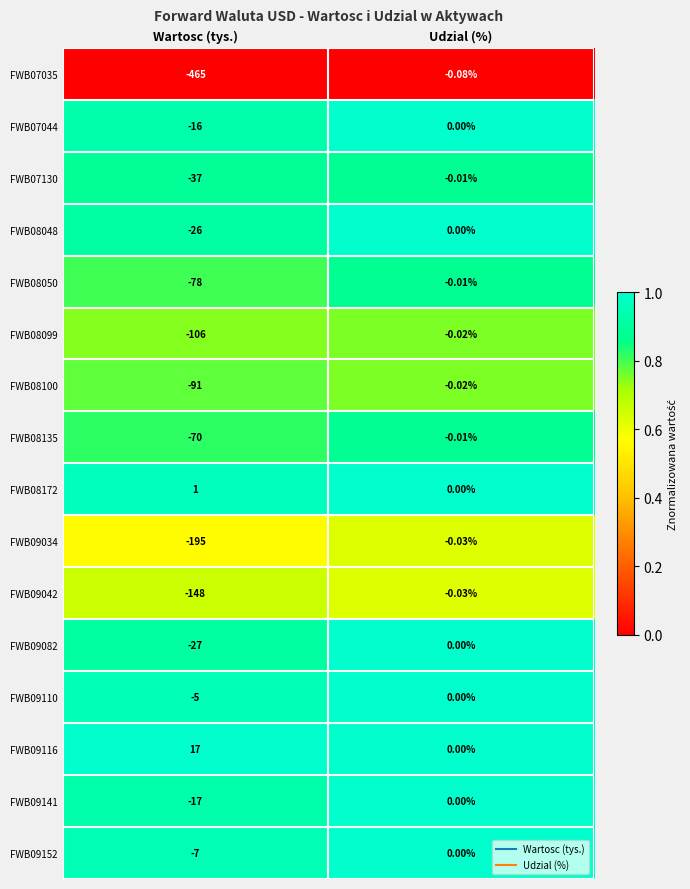

Which category has the highest value in the FWB08048 series?

Udzial (%)